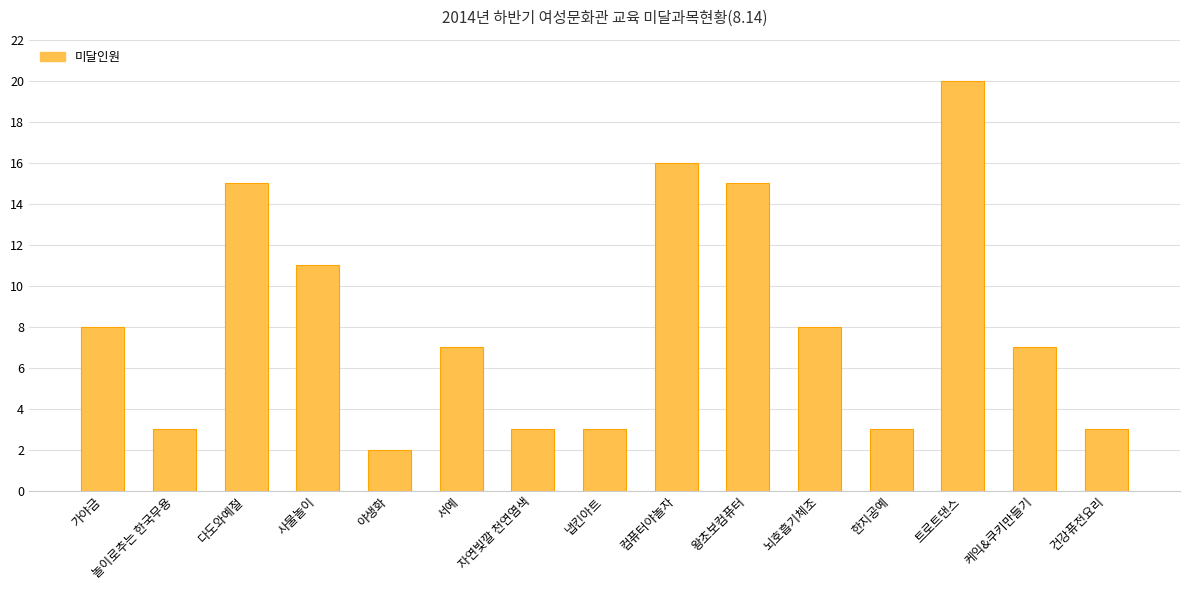

What is the change in value from 야생화 to 뇌호흡기체조?

+6